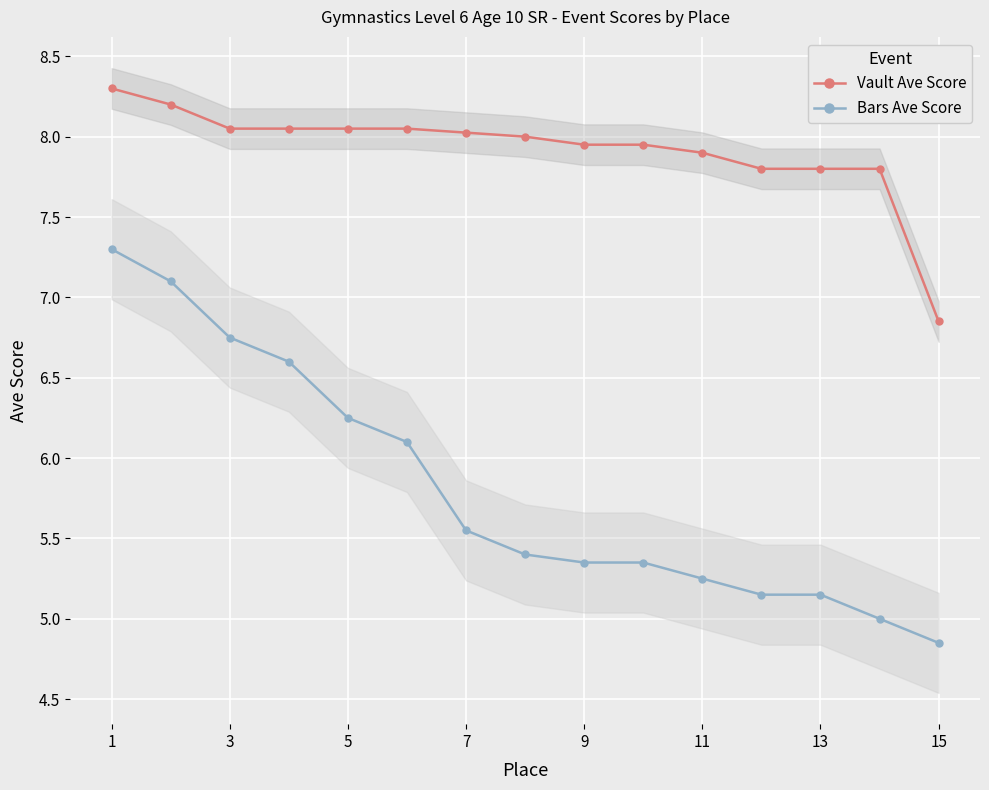

How many data points in Vault Ave Score are less than 8?

7